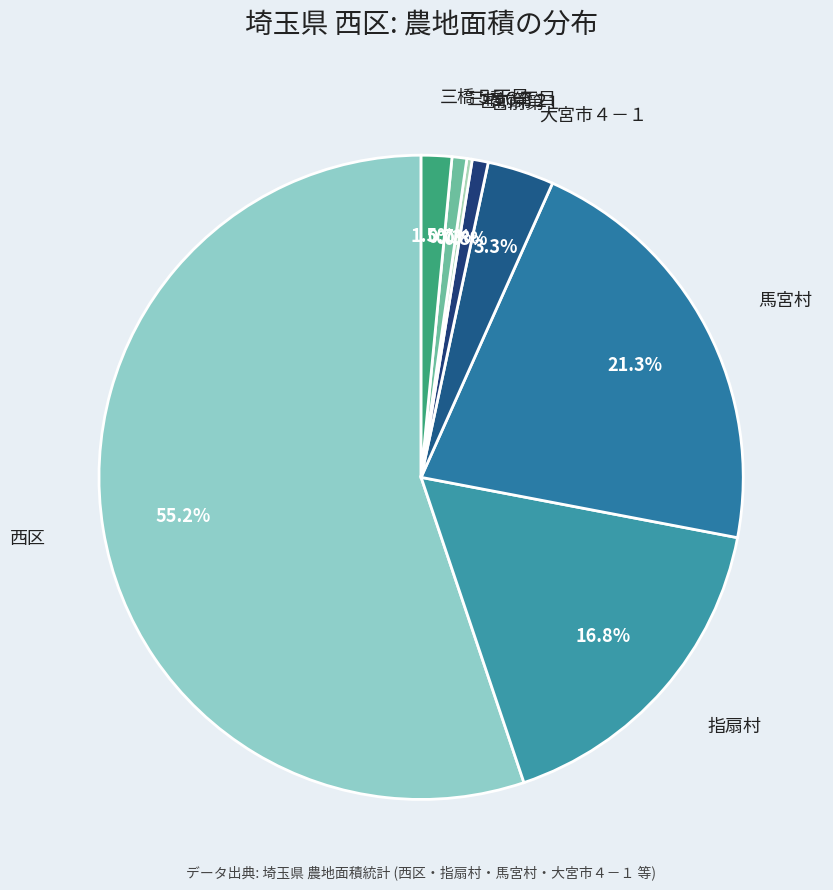

What is the total percentage of 三橋５丁目 and 宮前第１?

2.3%